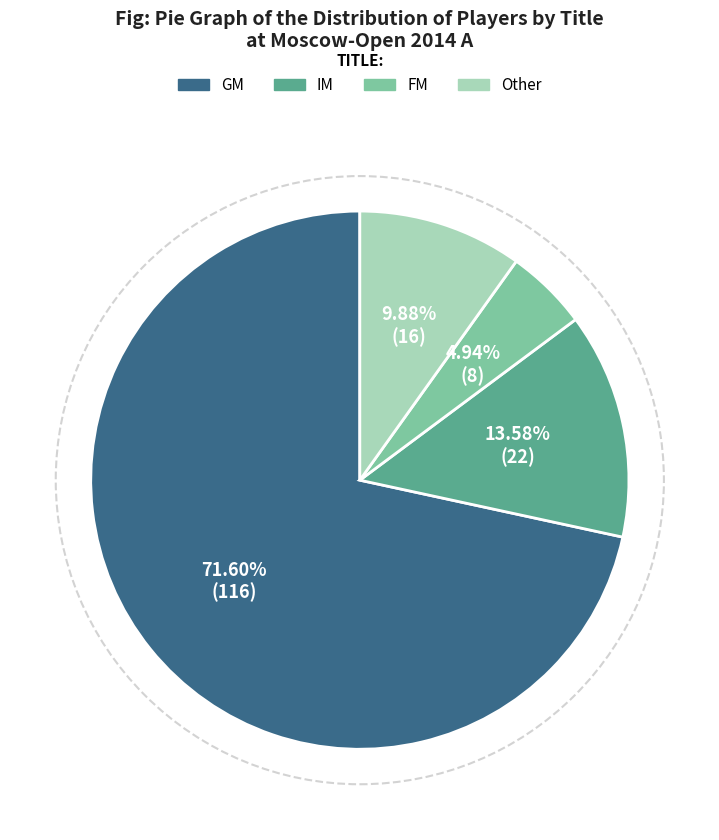

To the nearest percent, what is the average slice percentage?

25%